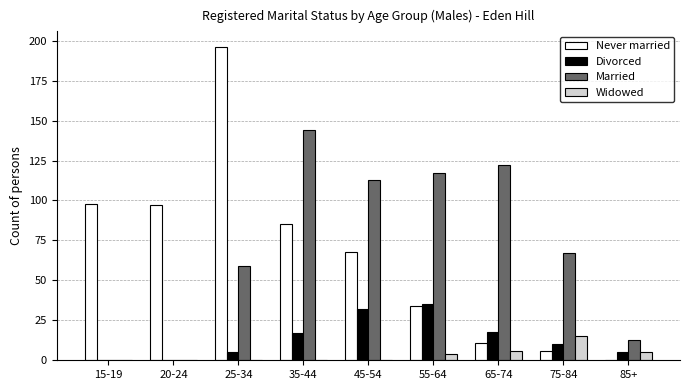

Which series changed the most between 45-54 and 65-74?

Never married